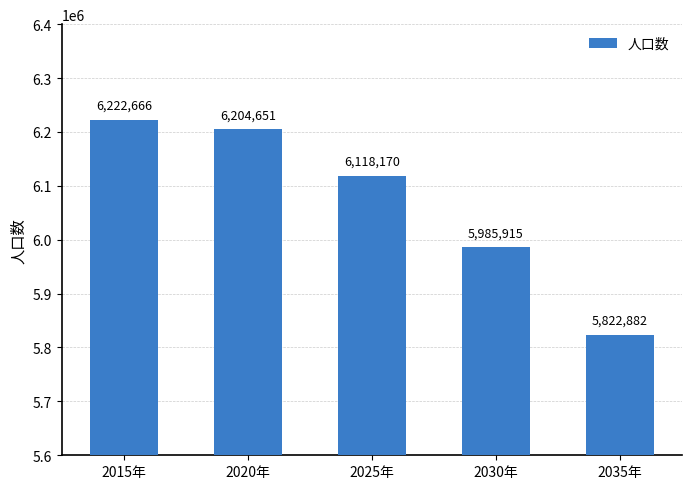

Approximately how many times larger is the value at 2025年 compared to 2035年?

1.1